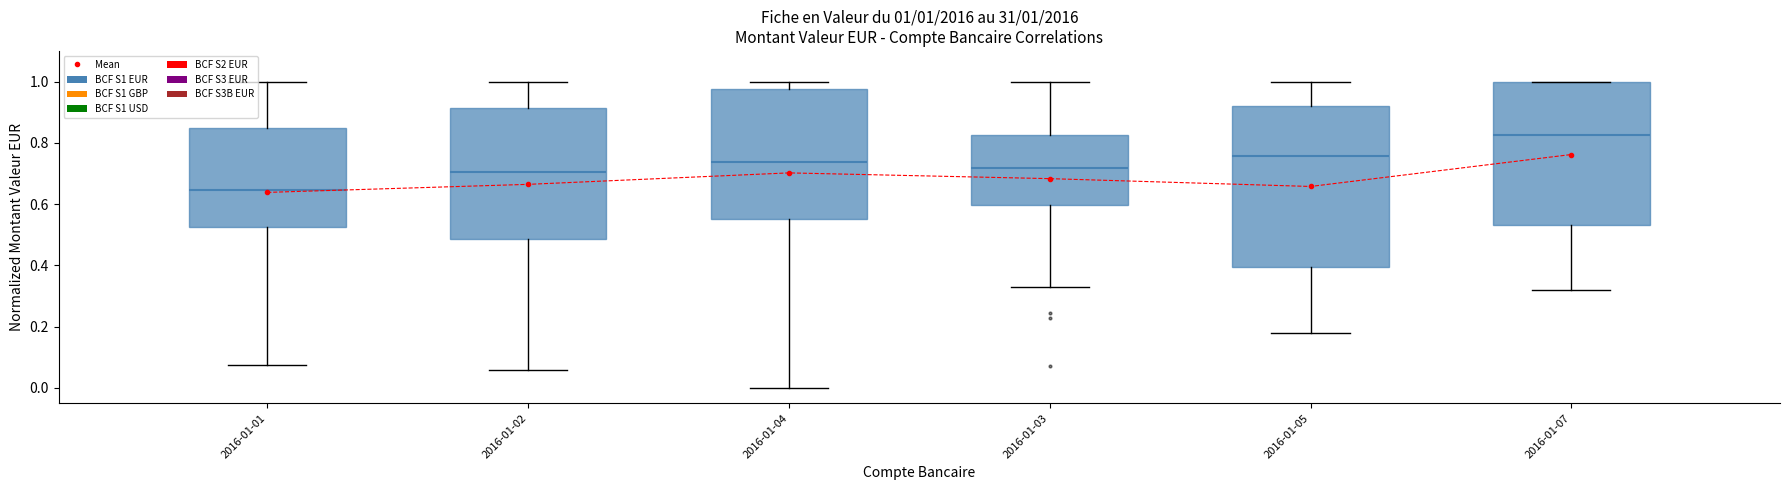

How many values are between 0 and 1?

6